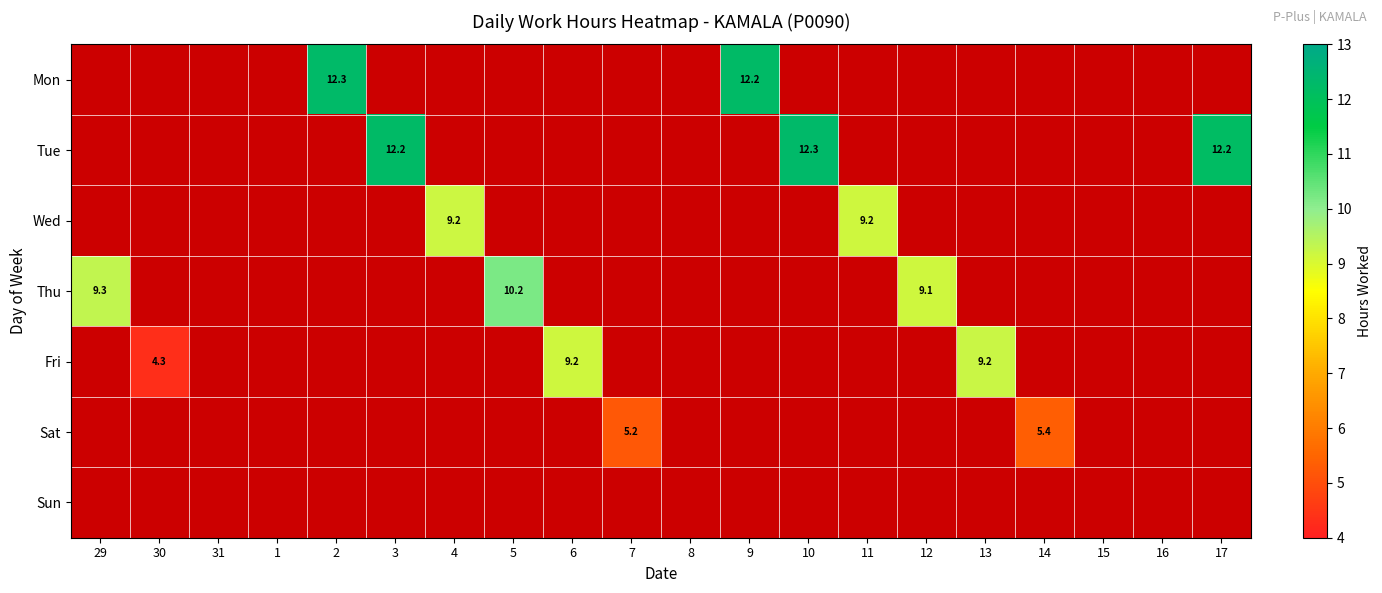

True or false: Tue has a value of 4.1 at 3.

False